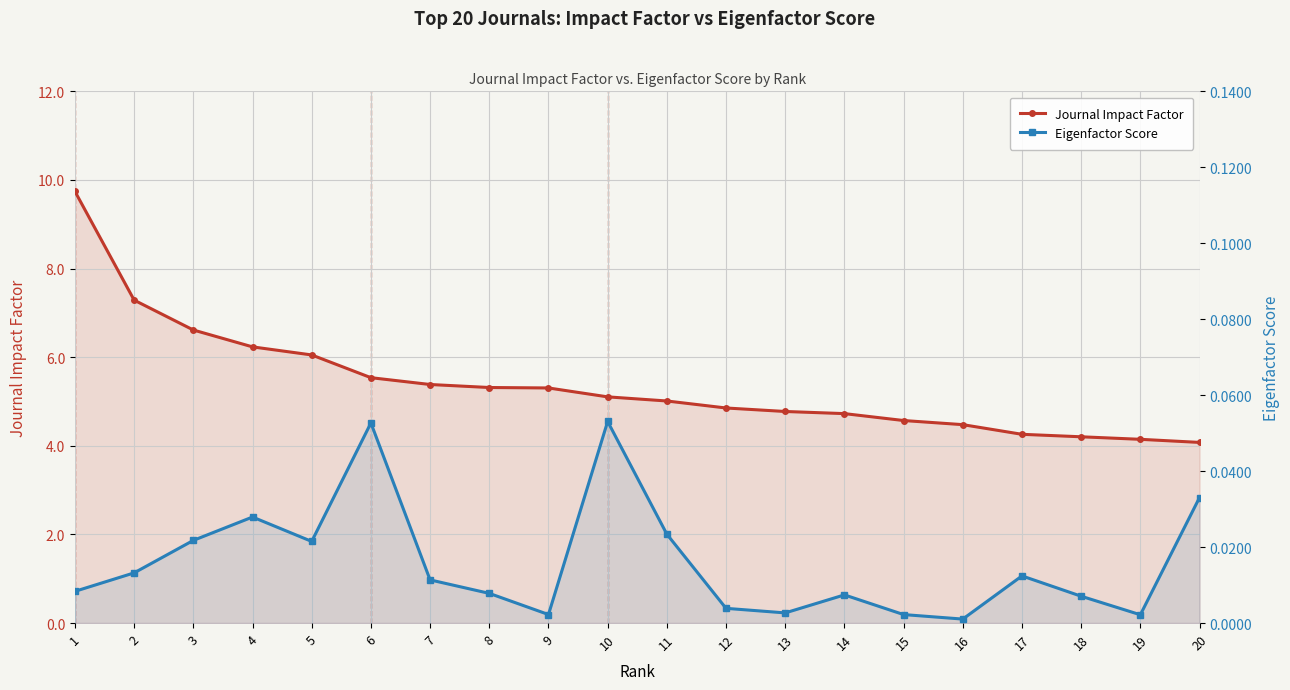

What are all the series names shown in the legend?

Journal Impact Factor, Eigenfactor Score